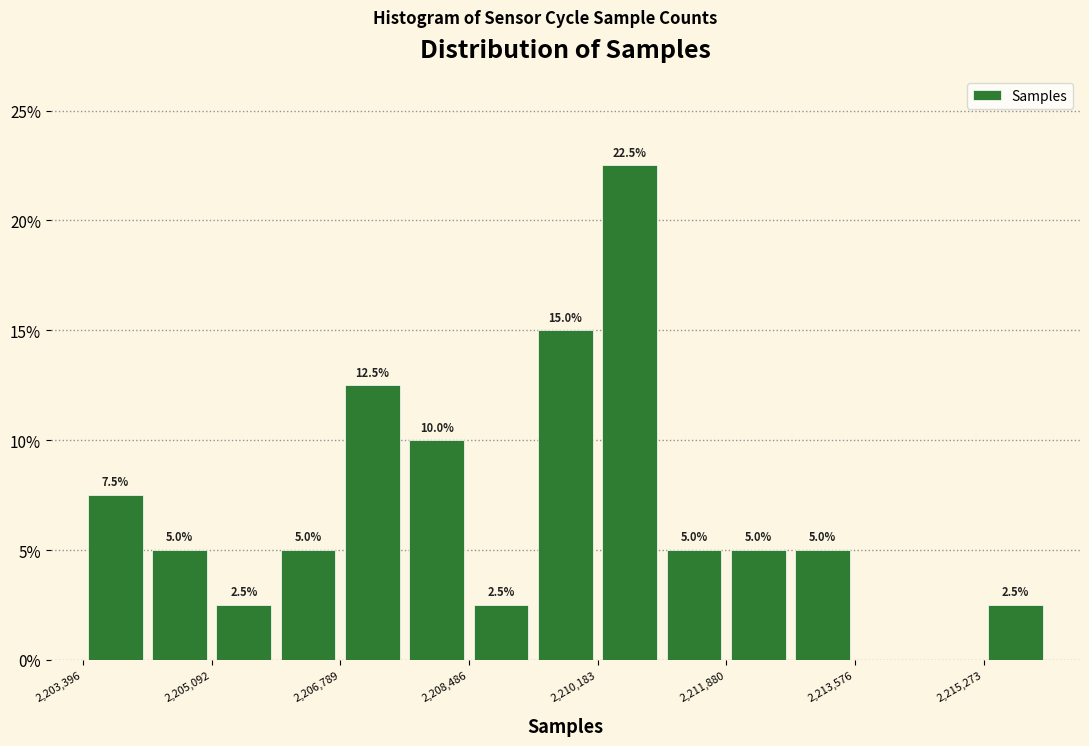

Which range on the x-axis has the tallest bar?

2210200 to 2211000